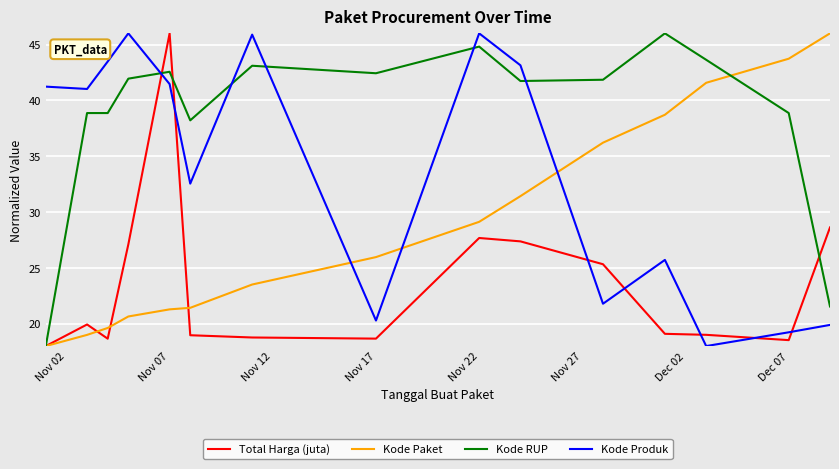

What is the lowest value of the Total Harga (juta) series?

18.0